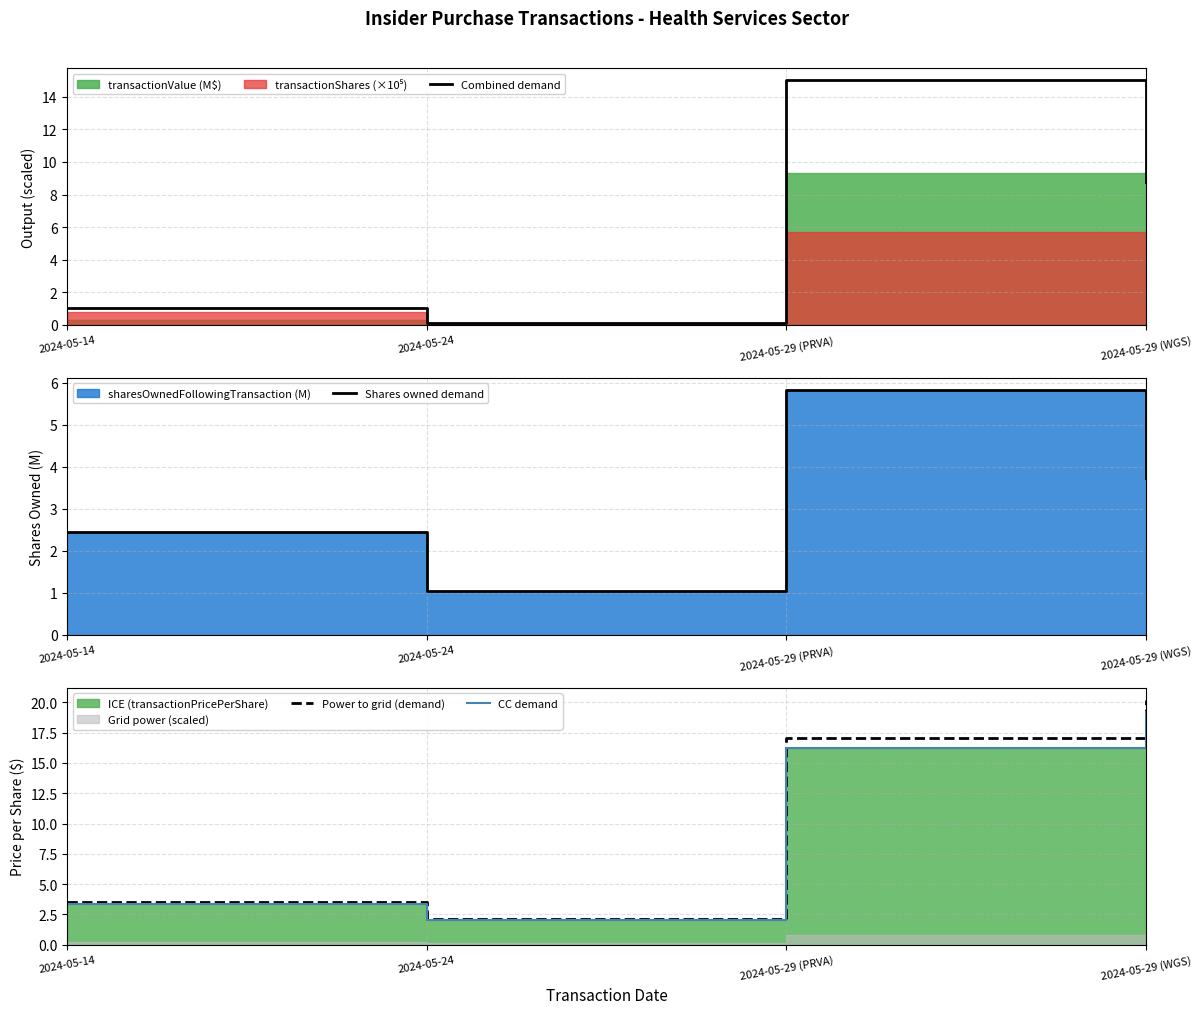

In Power to grid (demand), how many points are lower than both neighbors (excluding endpoints)?

1